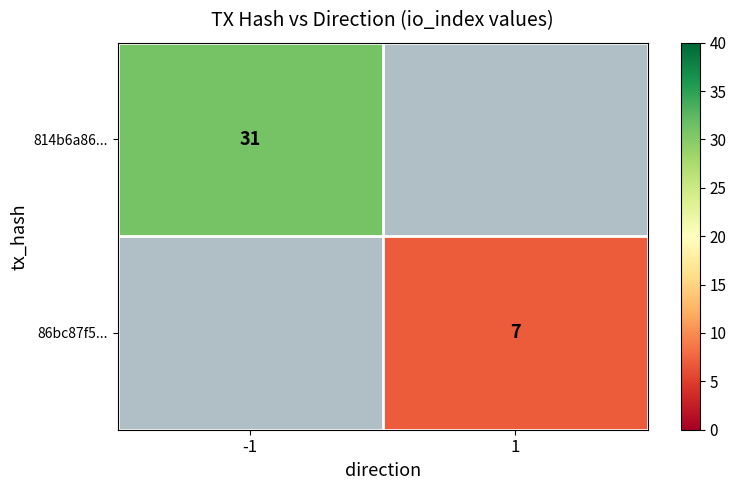

How many distinct data groups are displayed?

2